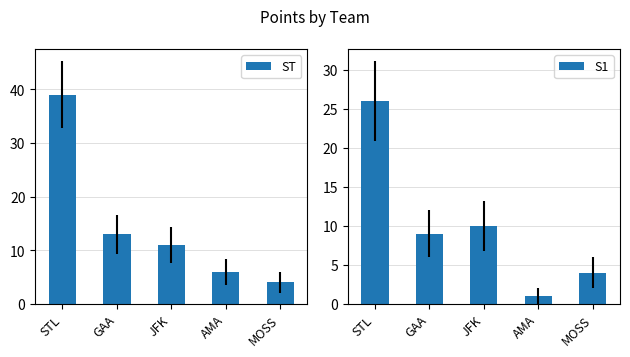

What is the label of the 3rd bar from the right?

JFK